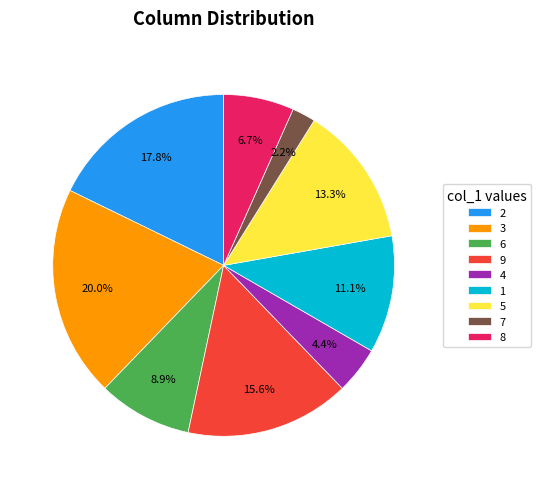

How many slices are in this pie chart?

9